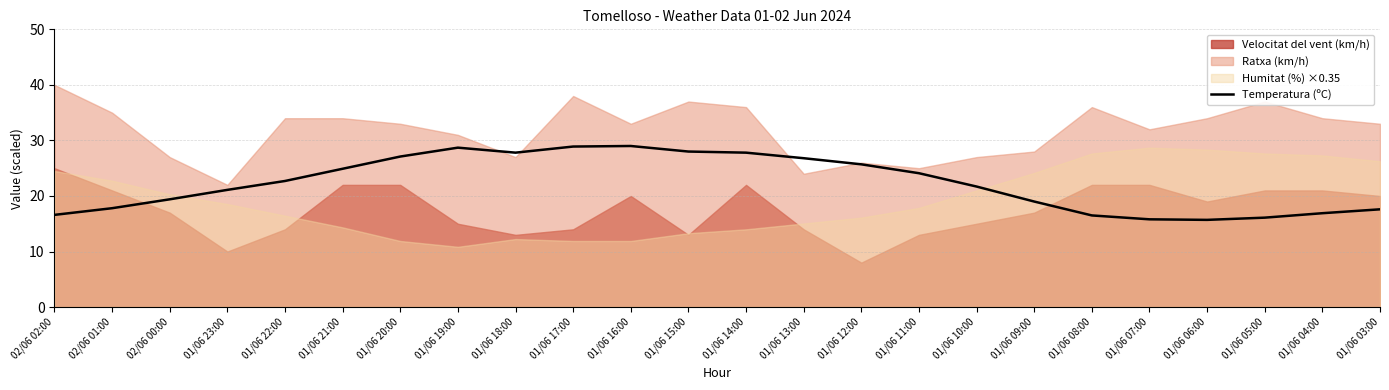

Which has a higher value, 01/06 12:00 or 01/06 17:00?

01/06 17:00